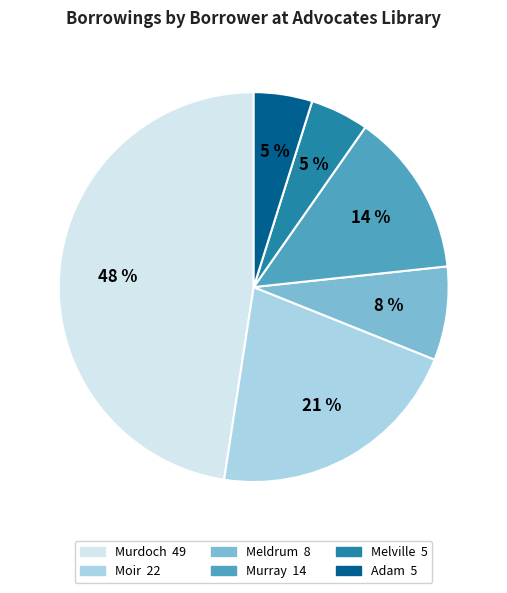

Count the number of slices in the pie.

6